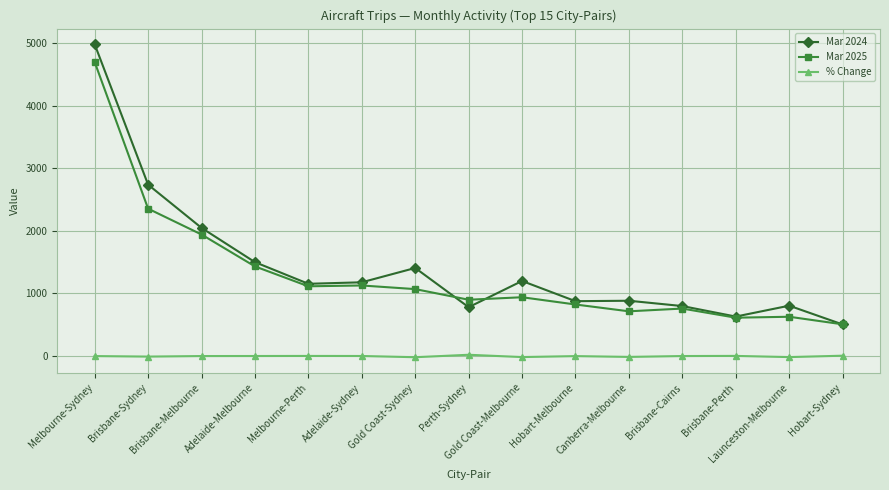

Does the chart have visible grid lines?

Yes